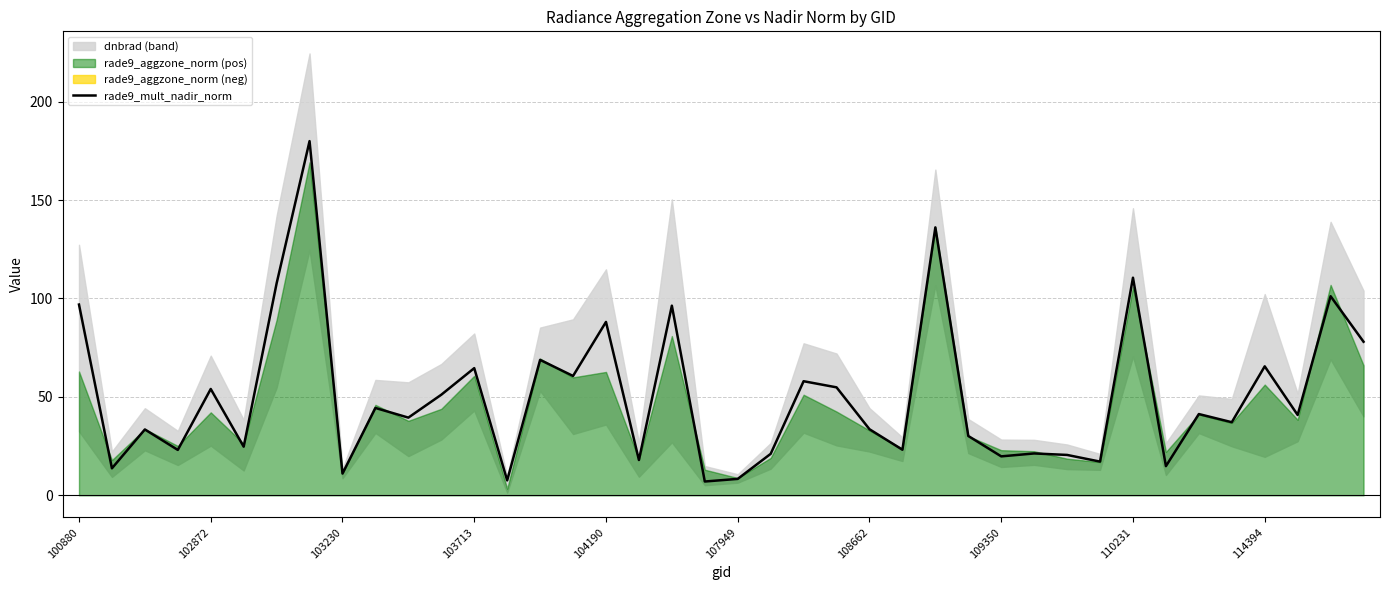

What is the value of the 36th point from the left?

37.1